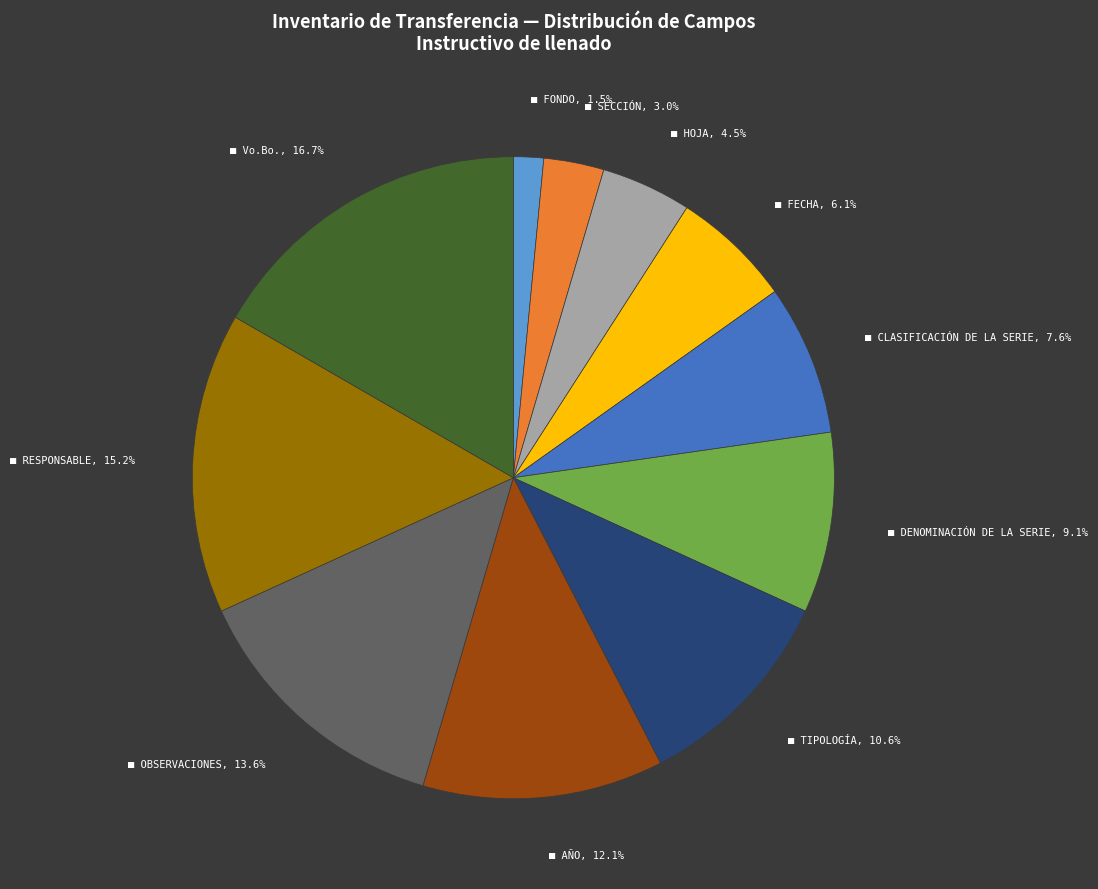

Is there a majority slice in this chart?

No